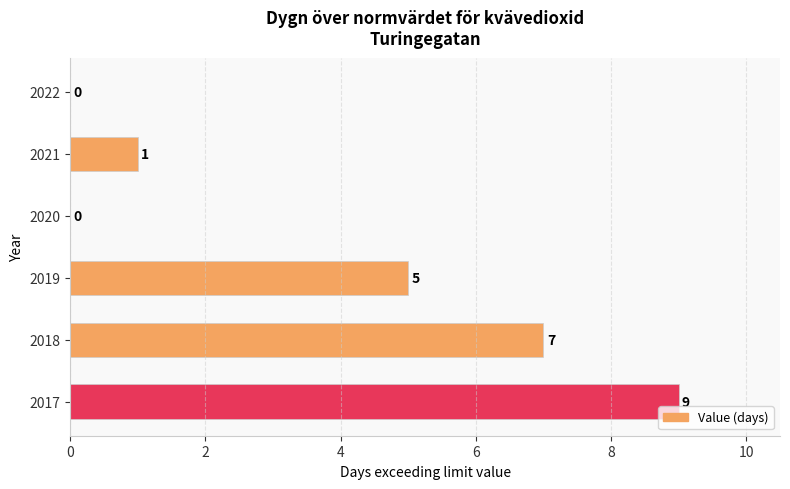

What is the sum of the values at 2021 and 2019?

6